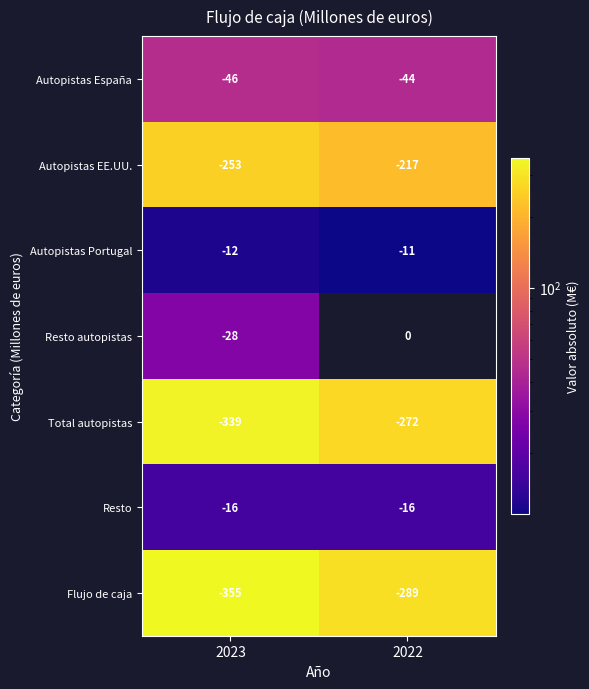

What is the maximum value shown in the chart?

0